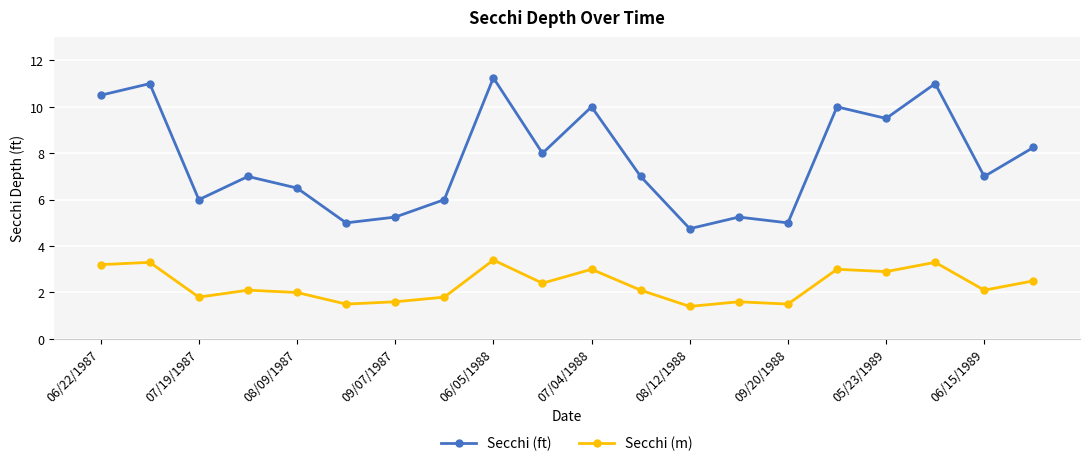

How many series are shown in this chart?

2